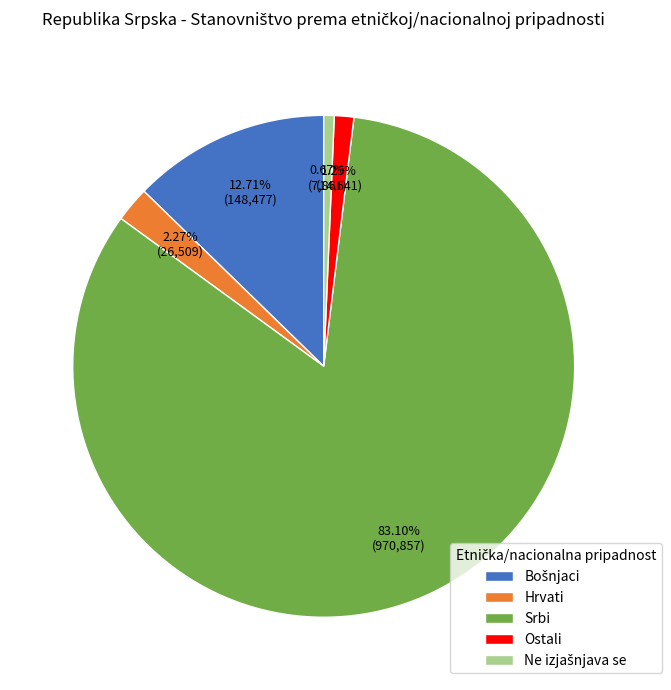

Which has a higher value, Srbi or Ostali?

Srbi